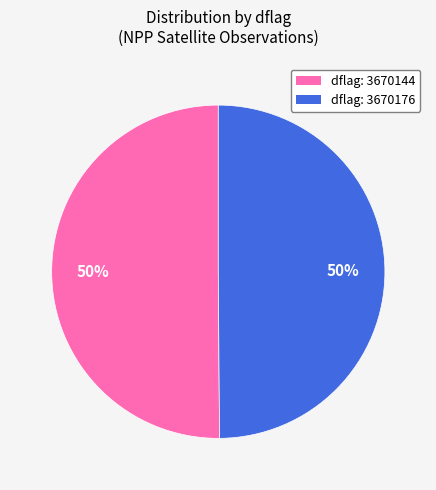

How many segments does this pie chart have?

2